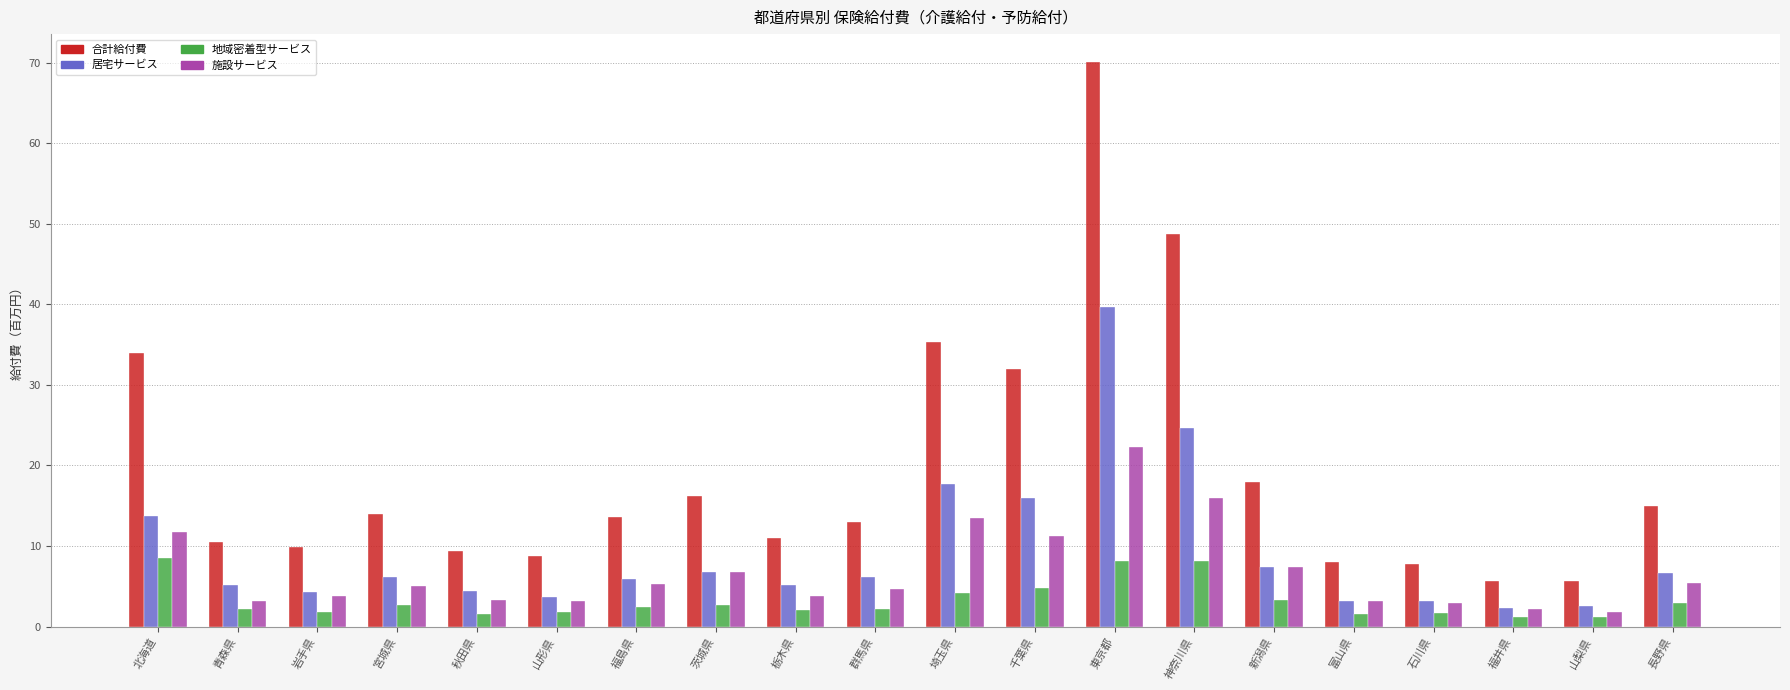

Where is 地域密着型サービス nearest to the value 4?

埼玉県